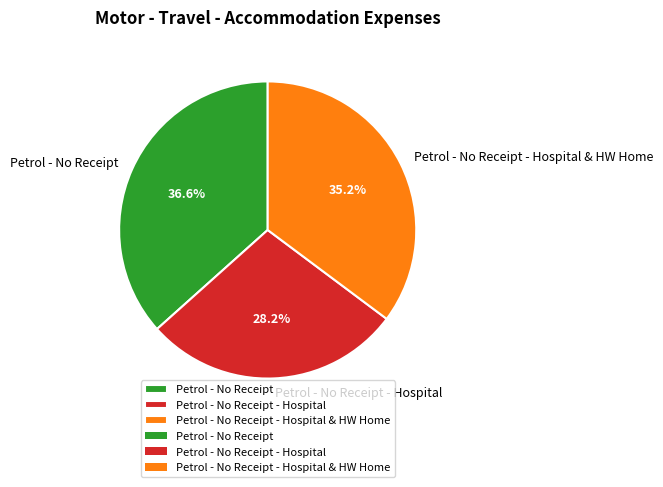

Which slice is the smallest?

Petrol - No Receipt - Hospital